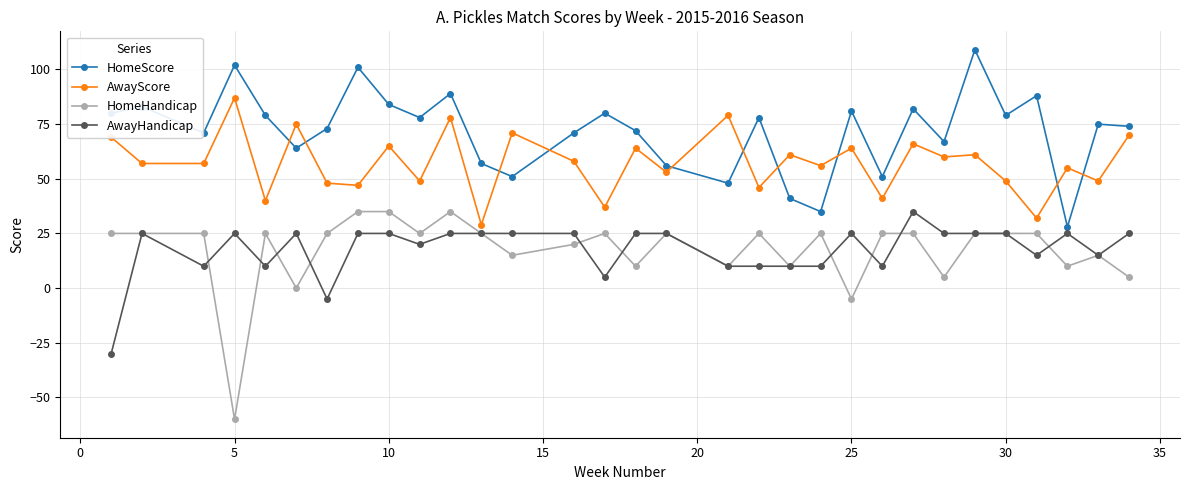

Count the number of data series in this chart.

4